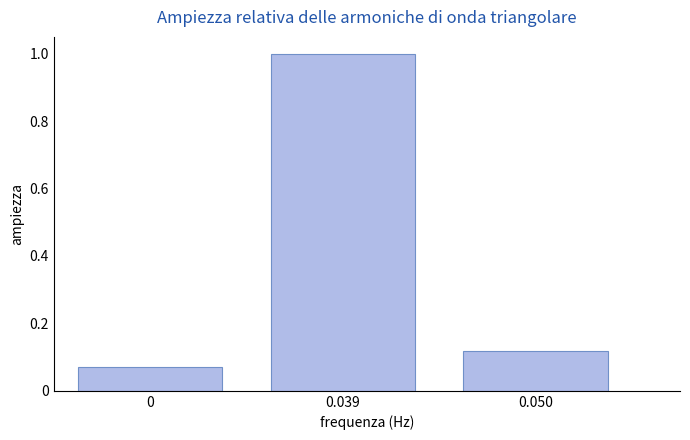

Rank the categories by value from highest to lowest.

0.039, 0.050, 0